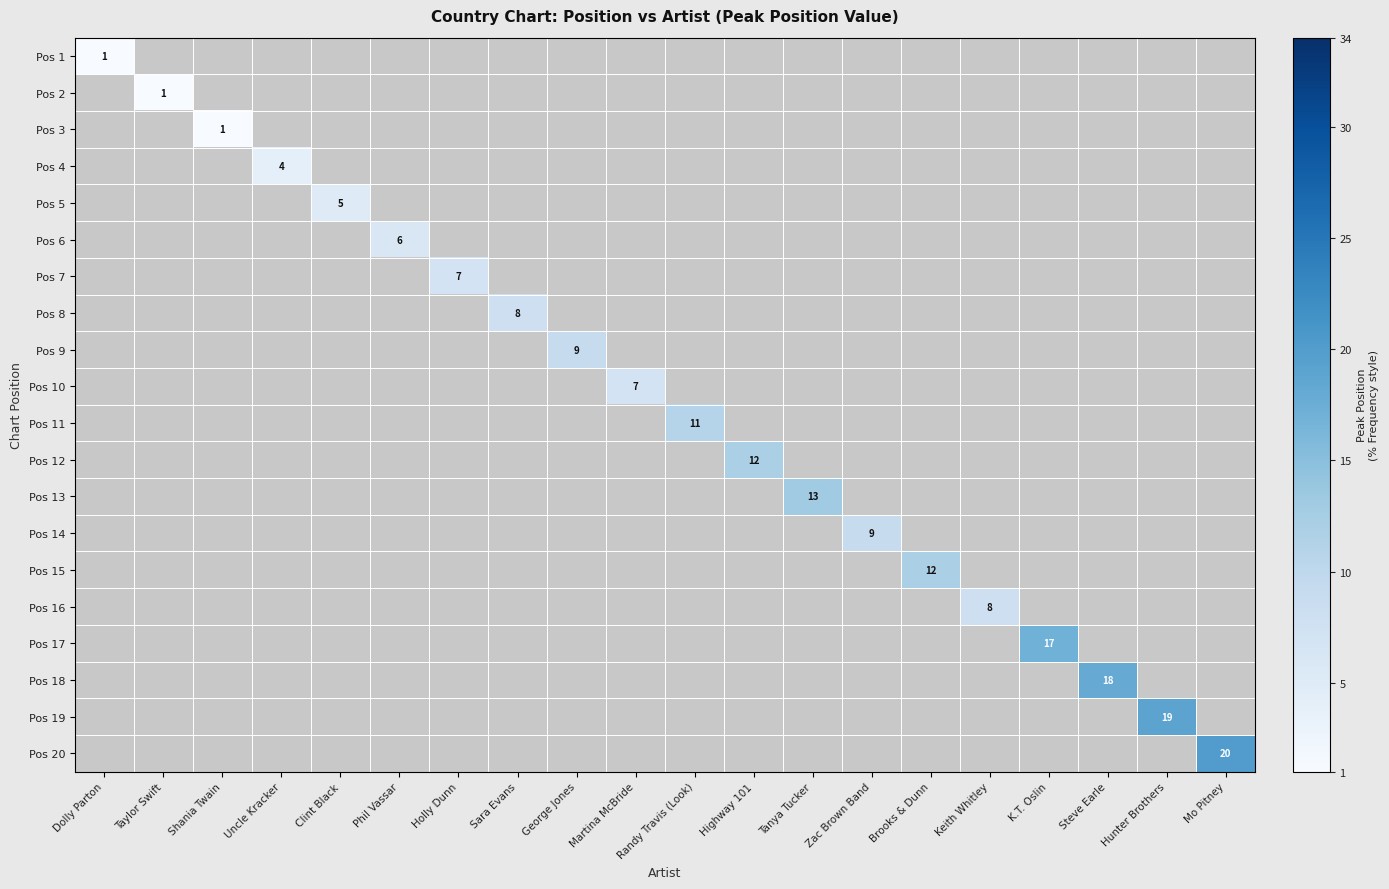

How many series are shown in this chart?

20